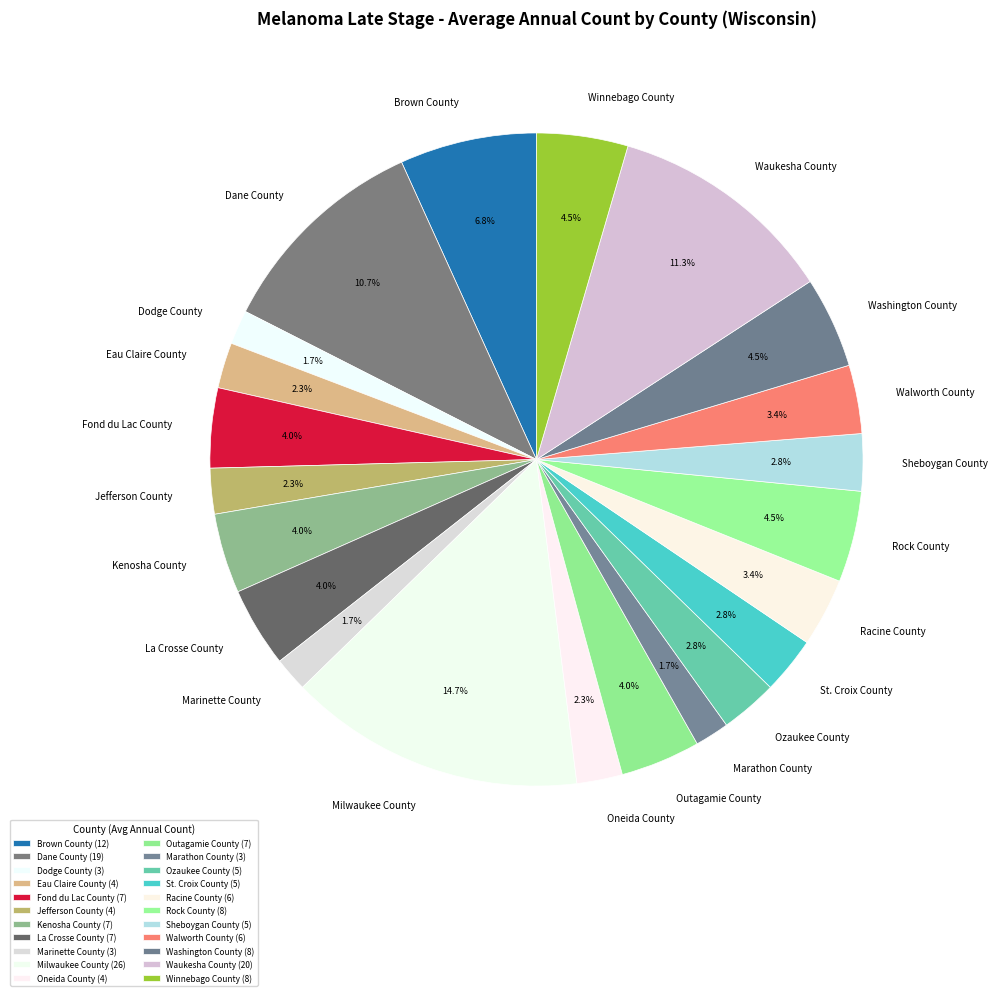

To the nearest percent, what is the difference between the largest and smallest slice percentages?

13%